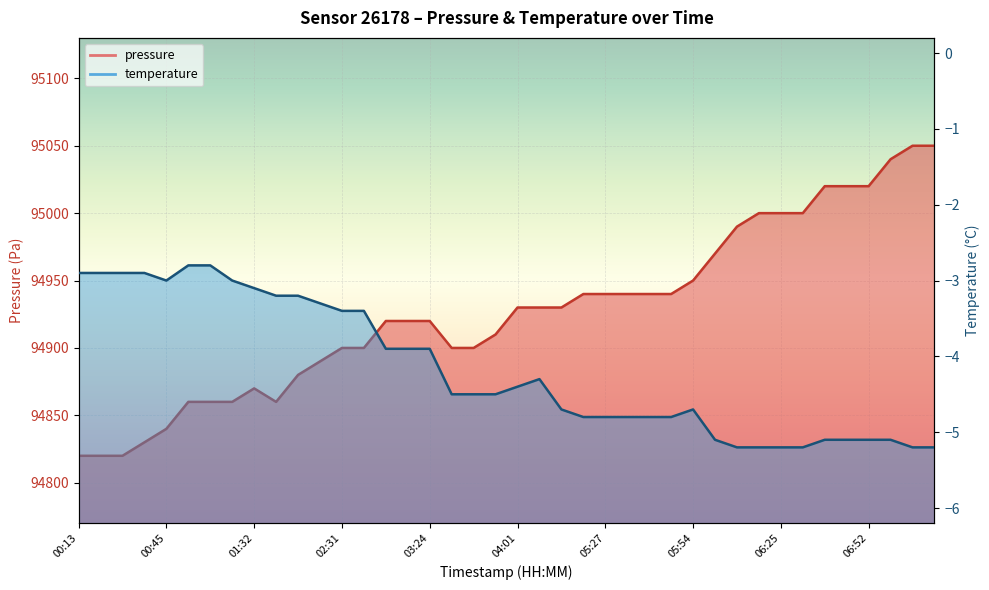

What is the lowest value of the temperature series?

-5.2